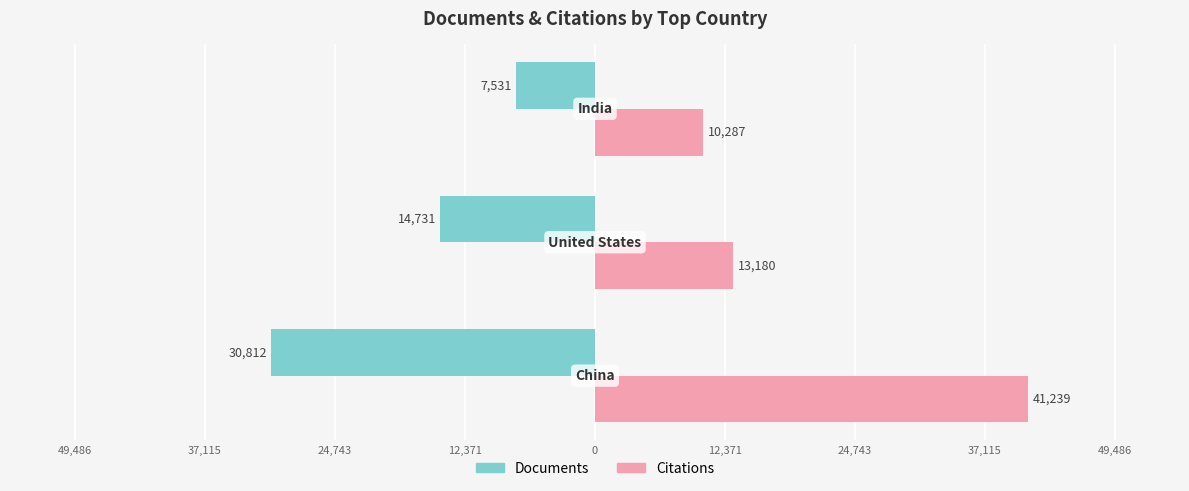

What are all the series names shown in the legend?

Documents, Citations